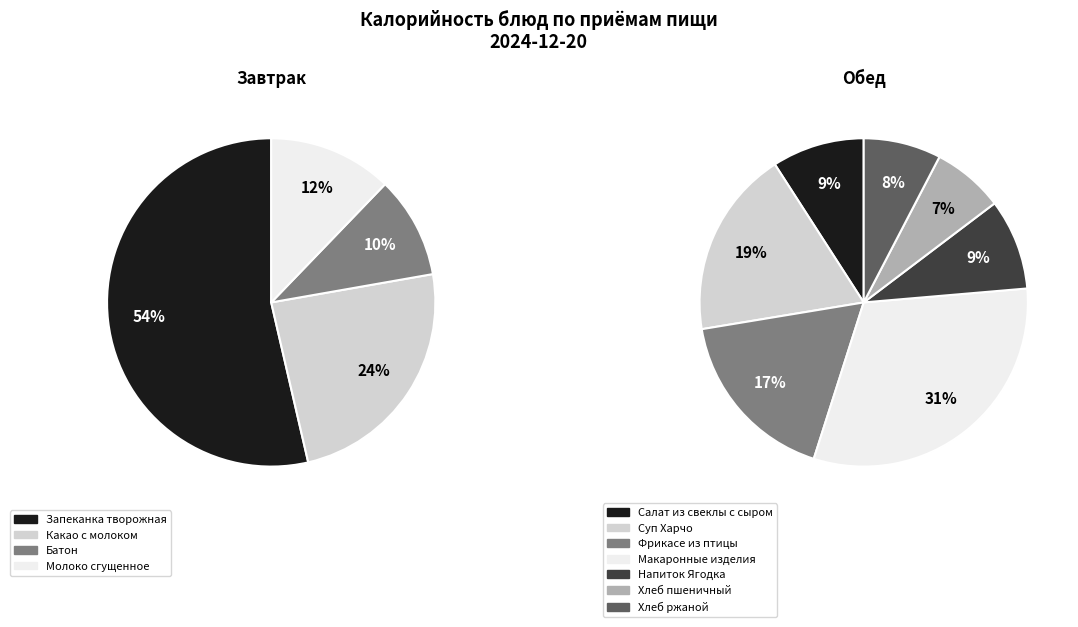

Does Напиток Ягодка account for over 50% of the chart?

No